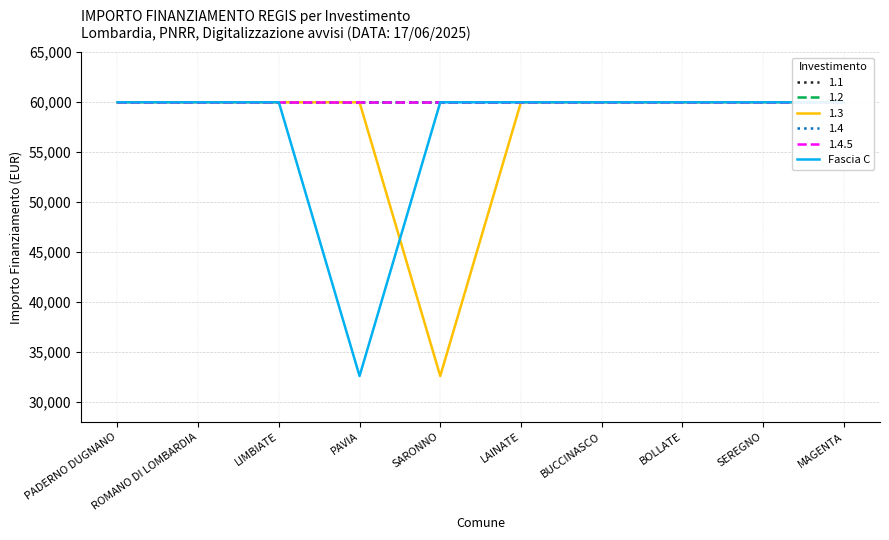

Is it true that the value at ROMANO DI LOMBARDIA is 59966?

True